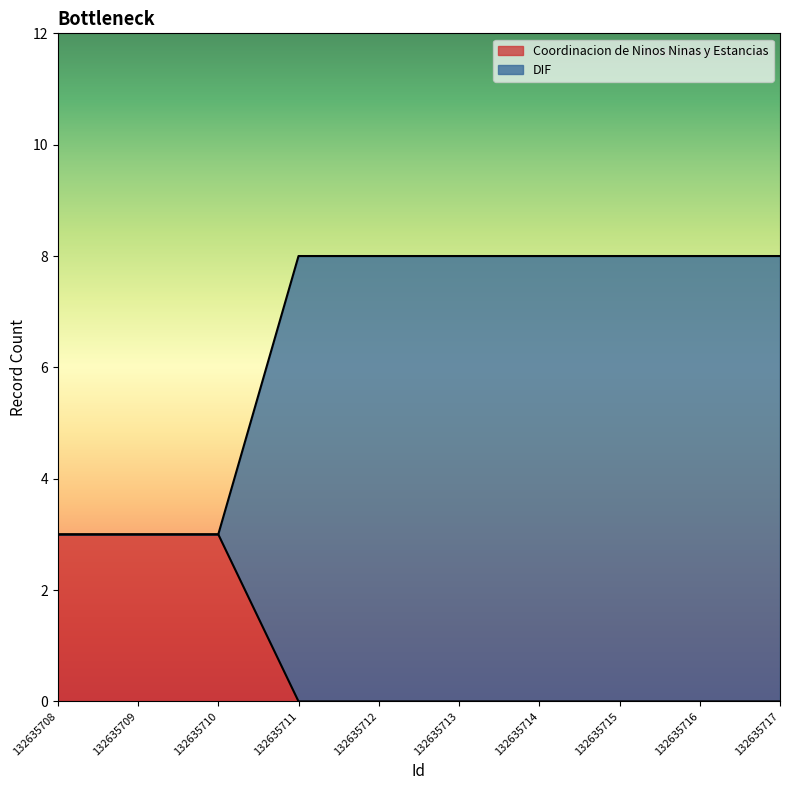

What are all the series names shown in the legend?

Coordinacion de Ninos Ninas y Estancias, DIF